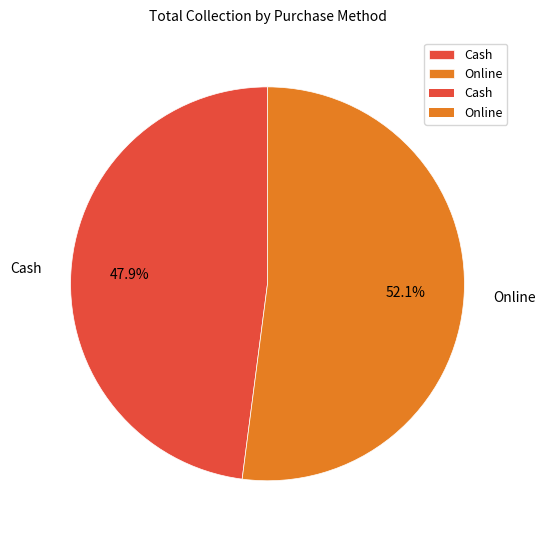

To the nearest percent, what percentage of the pie is Cash?

48%